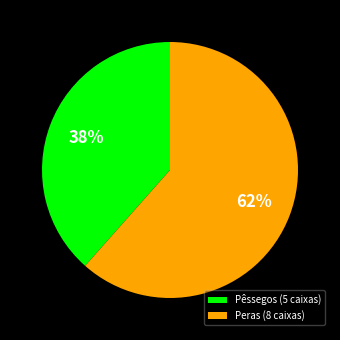

Rank the categories by value from lowest to highest.

Pêssegos (5 caixas), Peras (8 caixas)